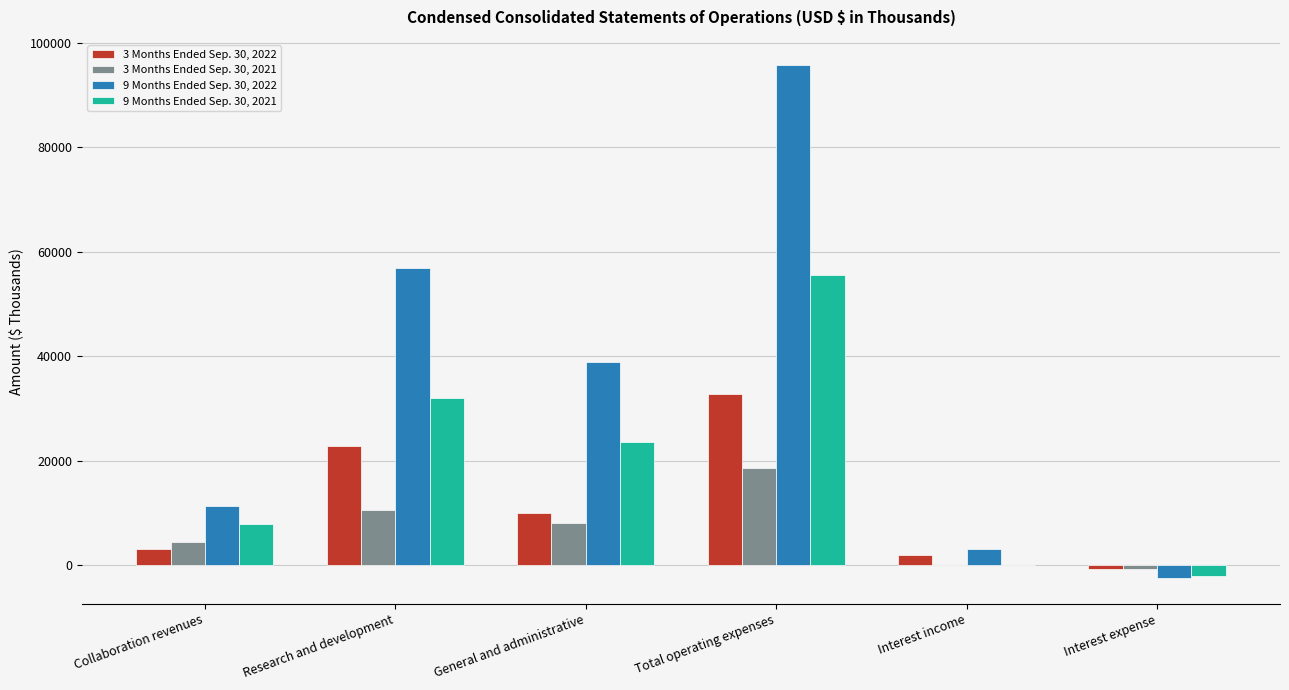

How many distinct data groups are displayed?

4